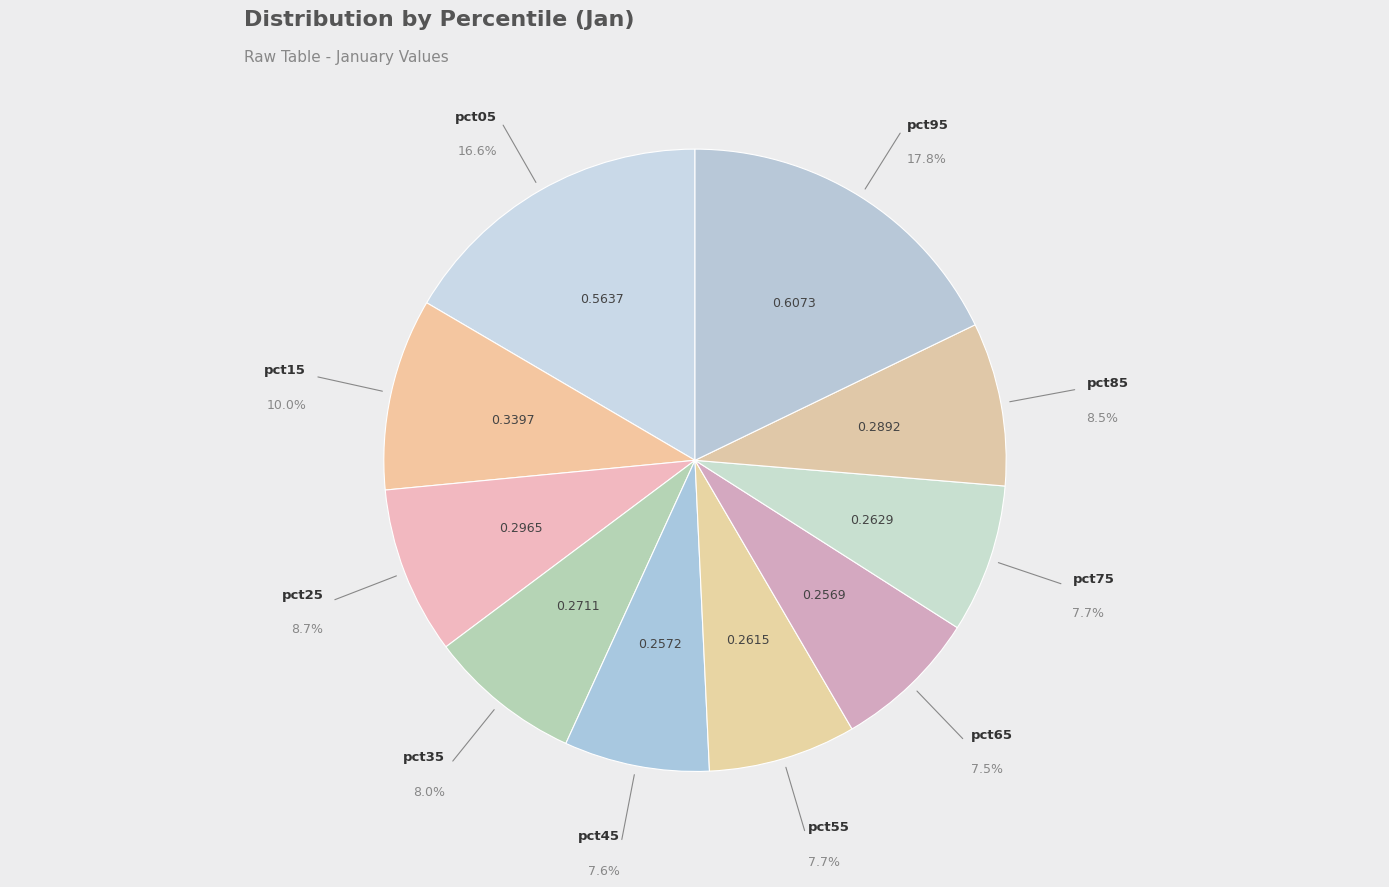

Count the number of slices in the pie.

10